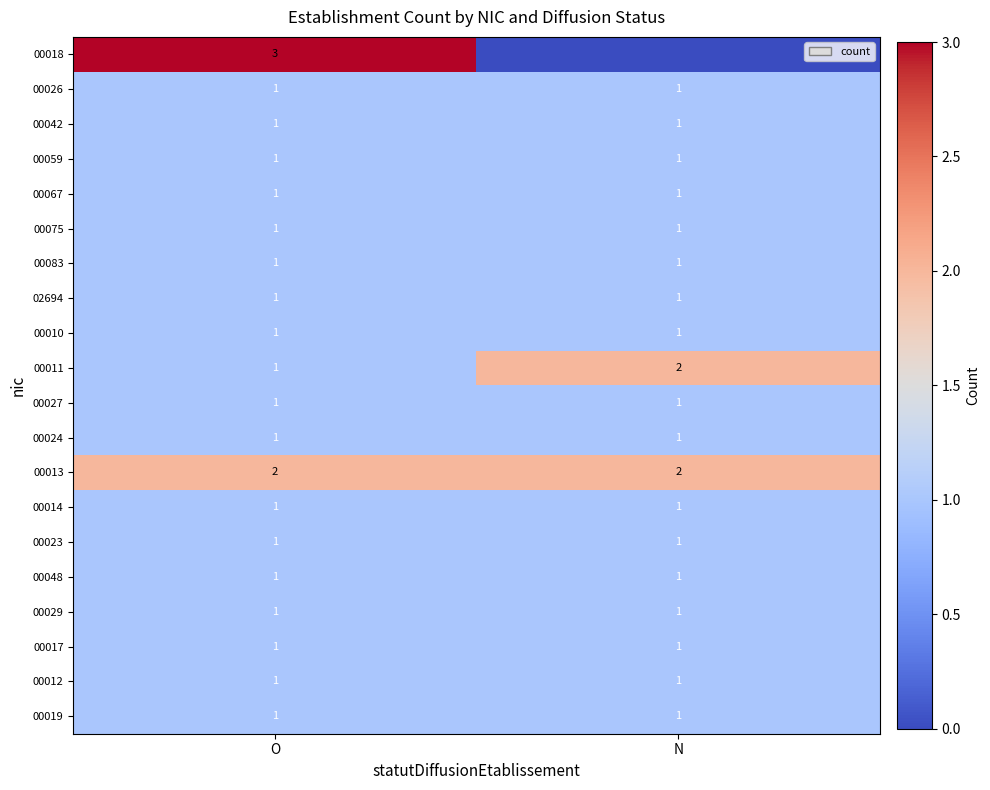

At which category does the chart reach its minimum across all series?

N